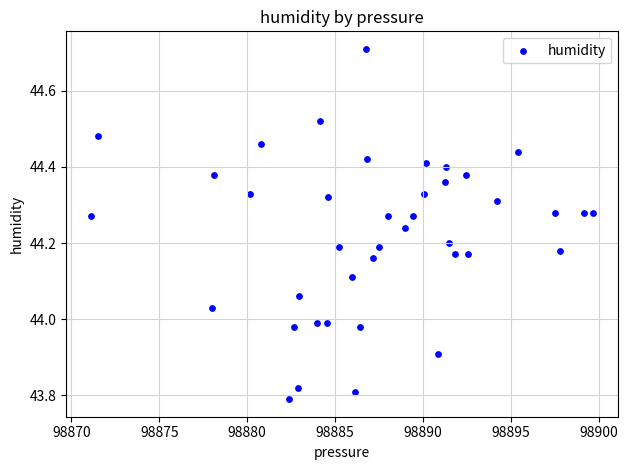

What is the range of X values (max minus min)?

28.6